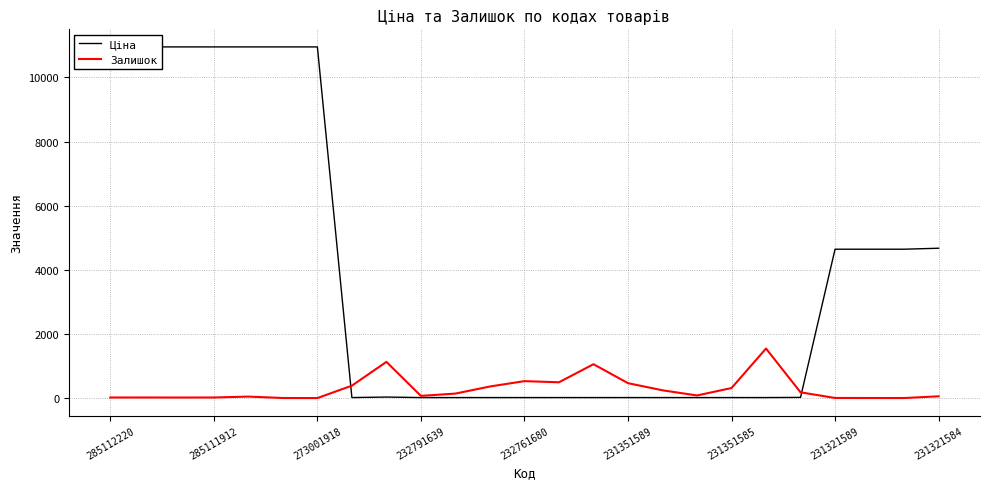

True or false: Залишок has more than 1 interior local peaks.

True